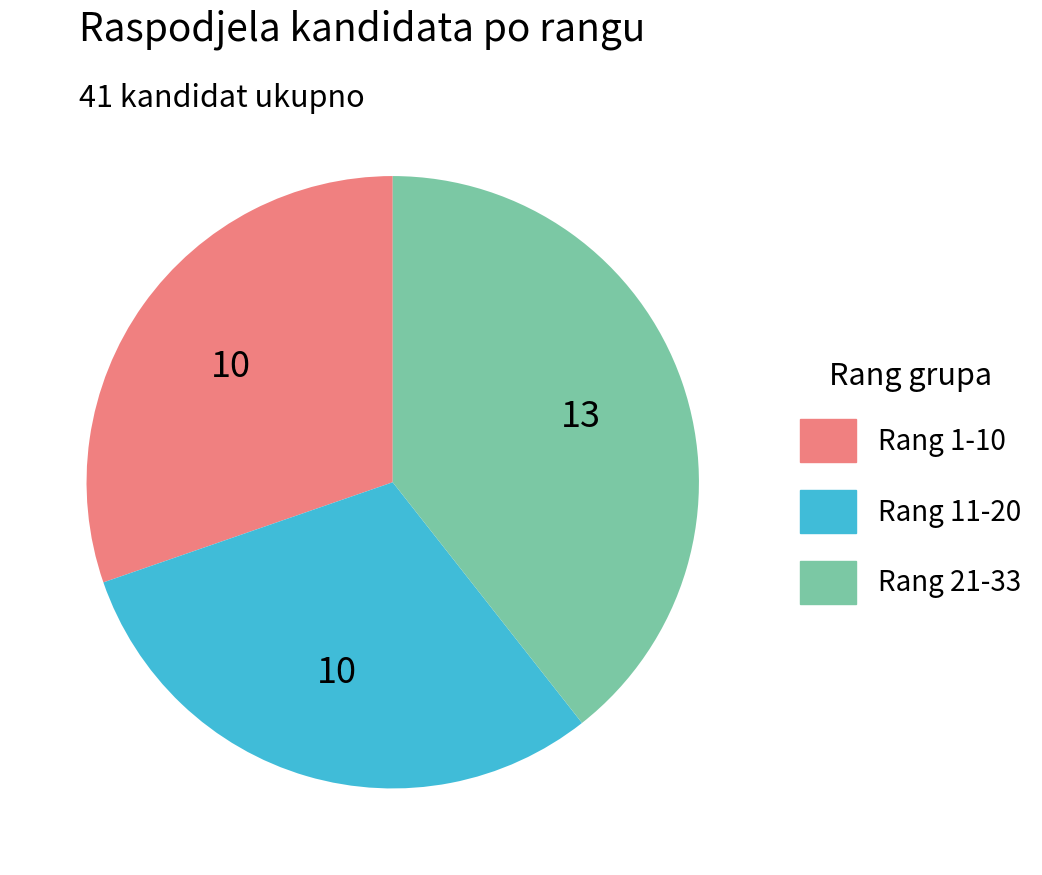

Is there any slice that represents more than half of the pie?

No